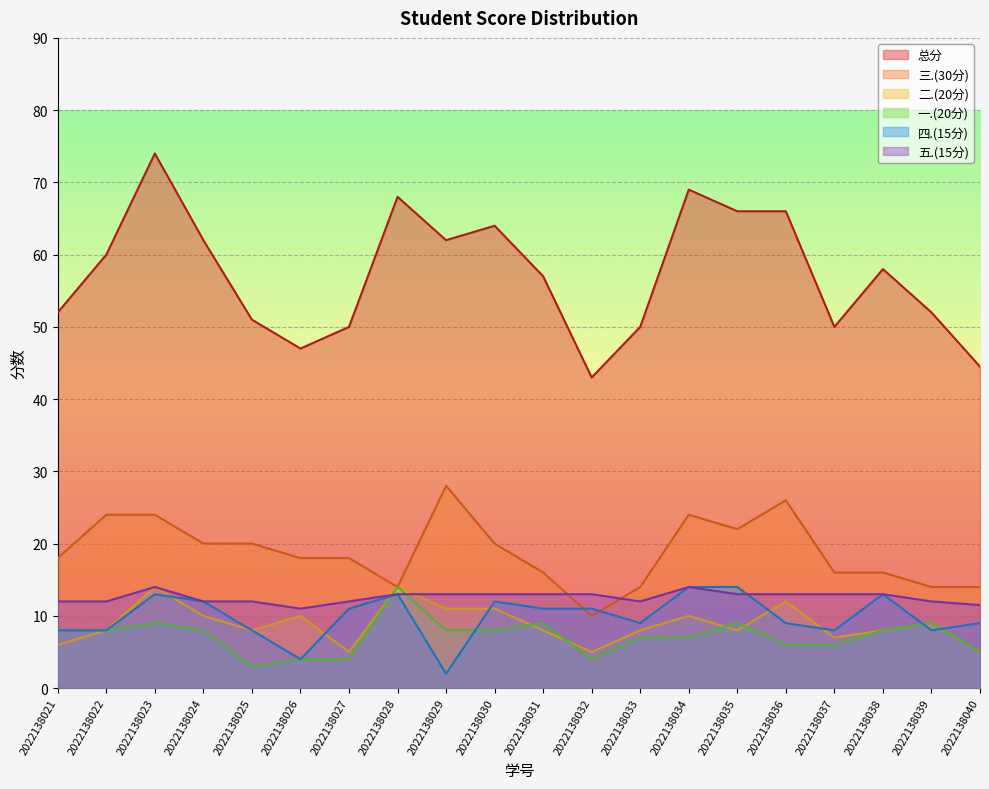

Which category has the lowest value in the 四.(15分) series?

2022138029